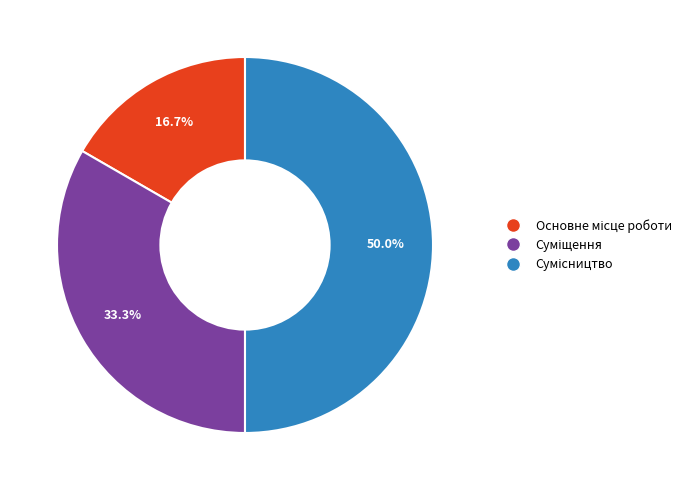

Count the number of slices in the pie.

3